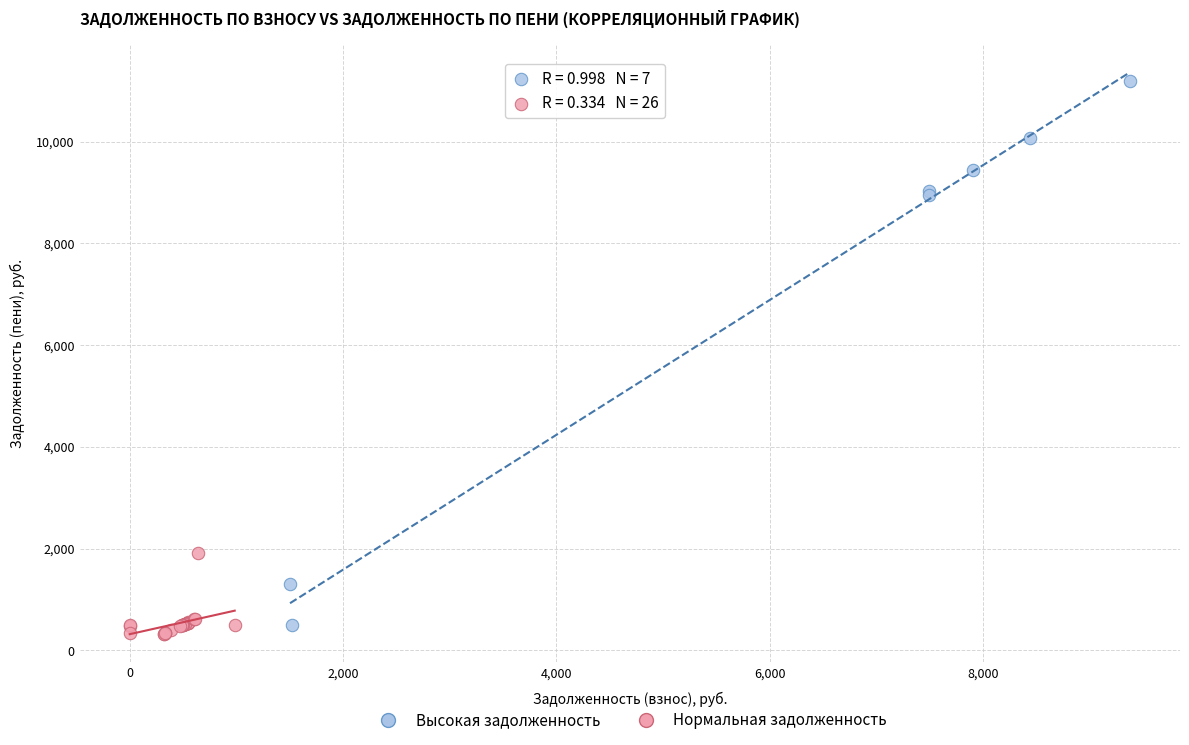

Which series reaches the maximum Y coordinate?

Высокая задолженность